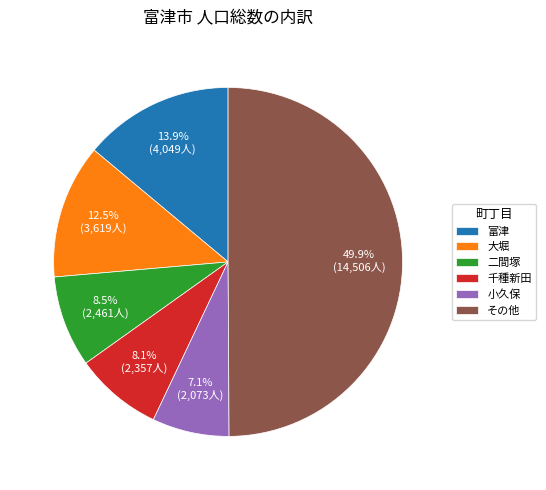

Is the sum of 千種新田 and 小久保 greater than half?

No